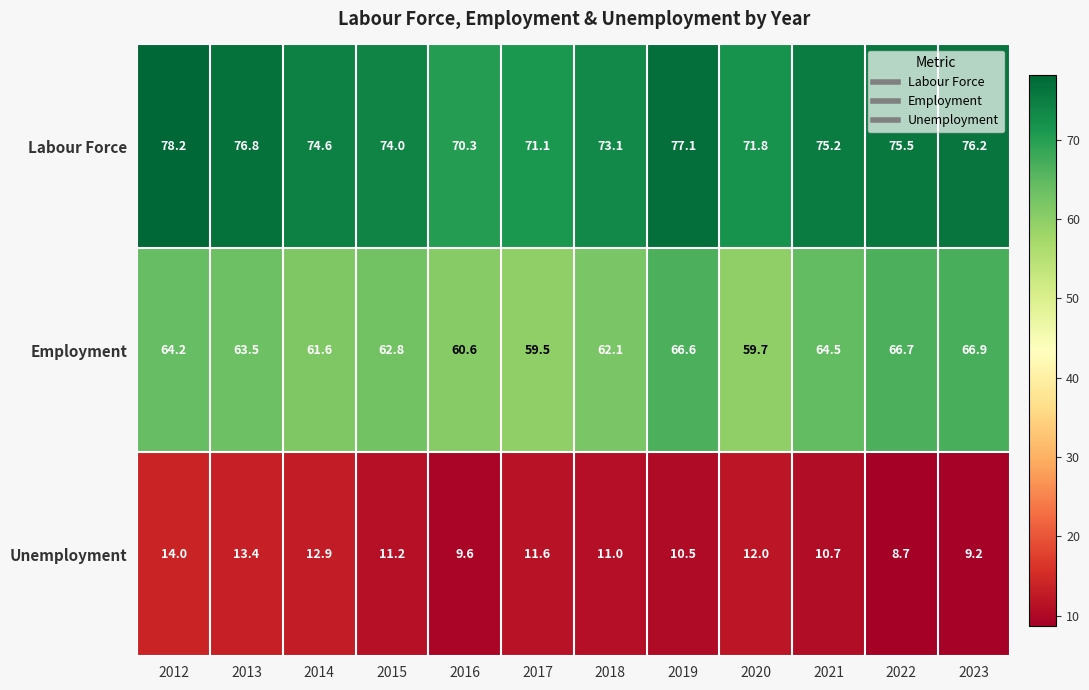

Rank the series by their average value, from lowest to highest.

Unemployment, Employment, Labour Force